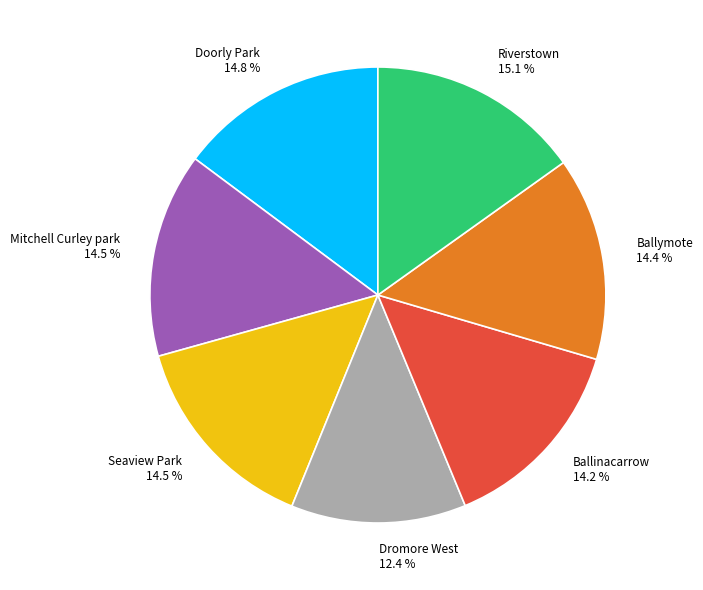

Between Dromore West and Doorly Park, which is larger?

Doorly Park